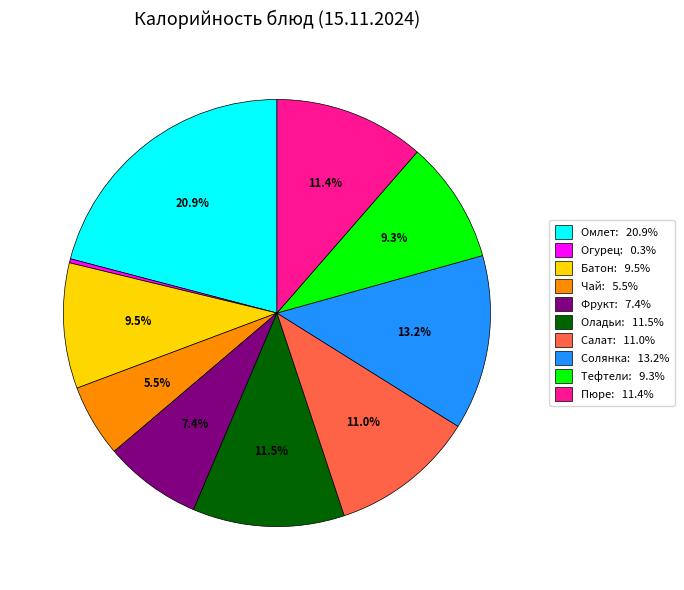

What is the ratio of the value at Омлет: 20.9% to the value at Салат: 11.0%?

1.9